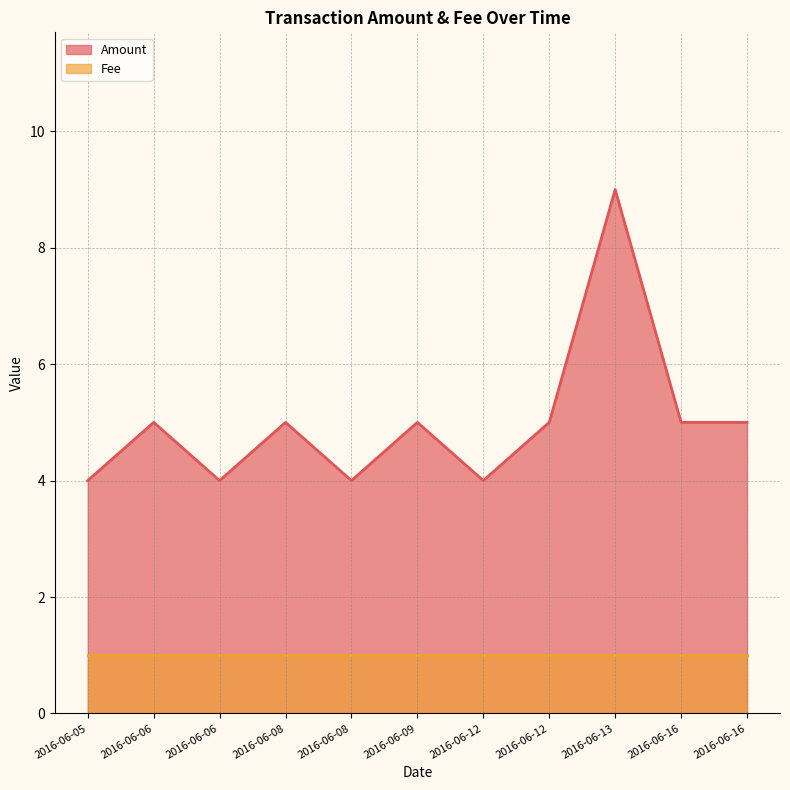

What is the average value?

5